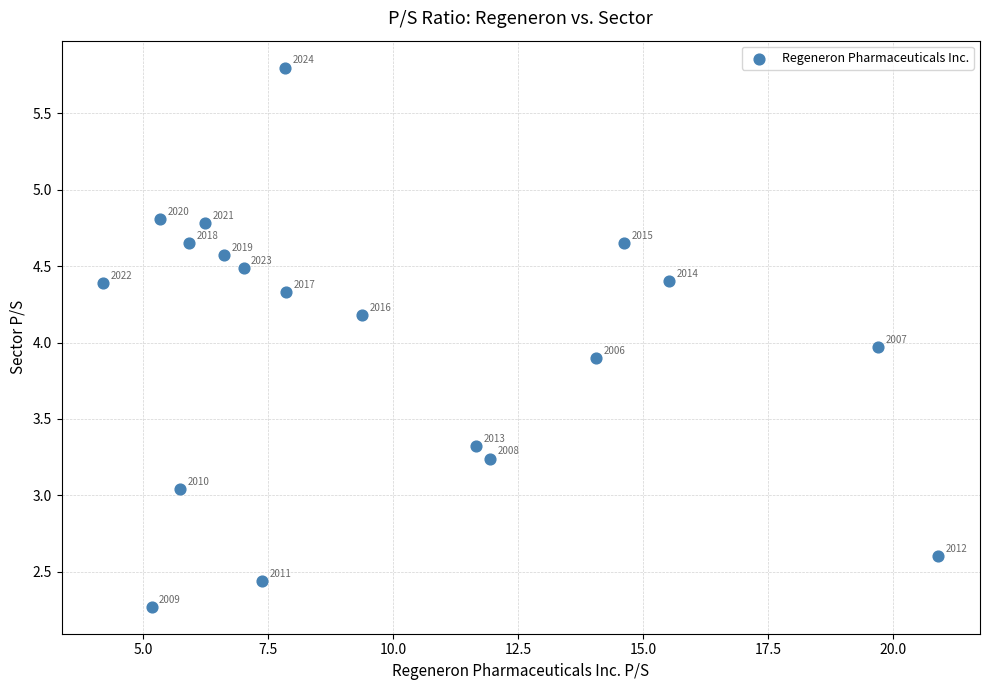

What Y value in the scatter plot is closest to 4?

4.0